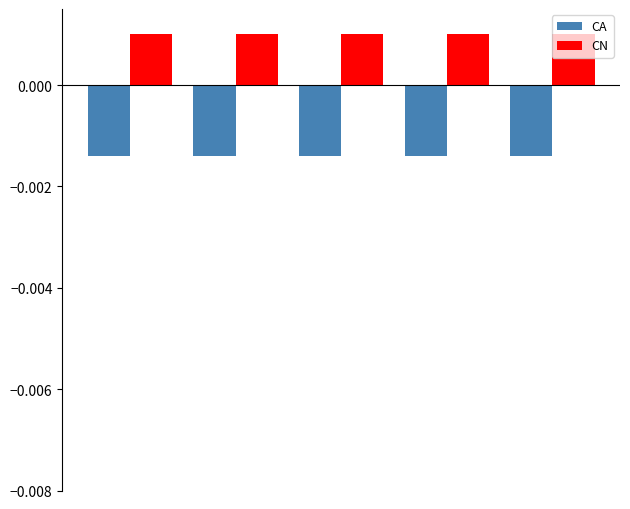

How many bars are there in each group?

2